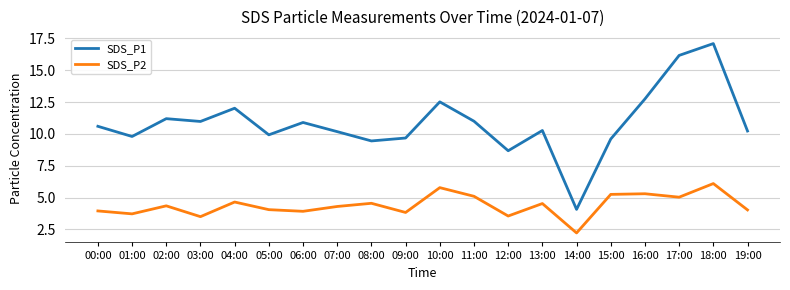

How many categories are shown in the chart?

20